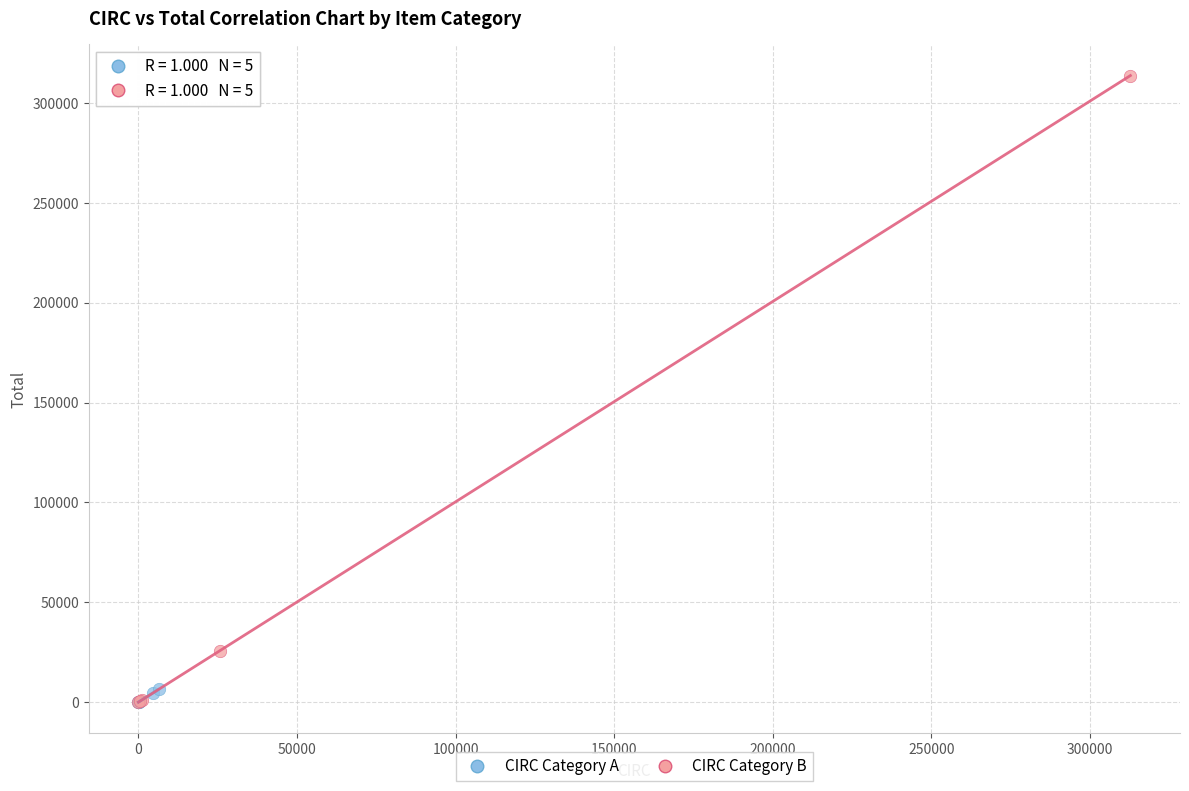

Which series contains the highest Y value?

CIRC Category B